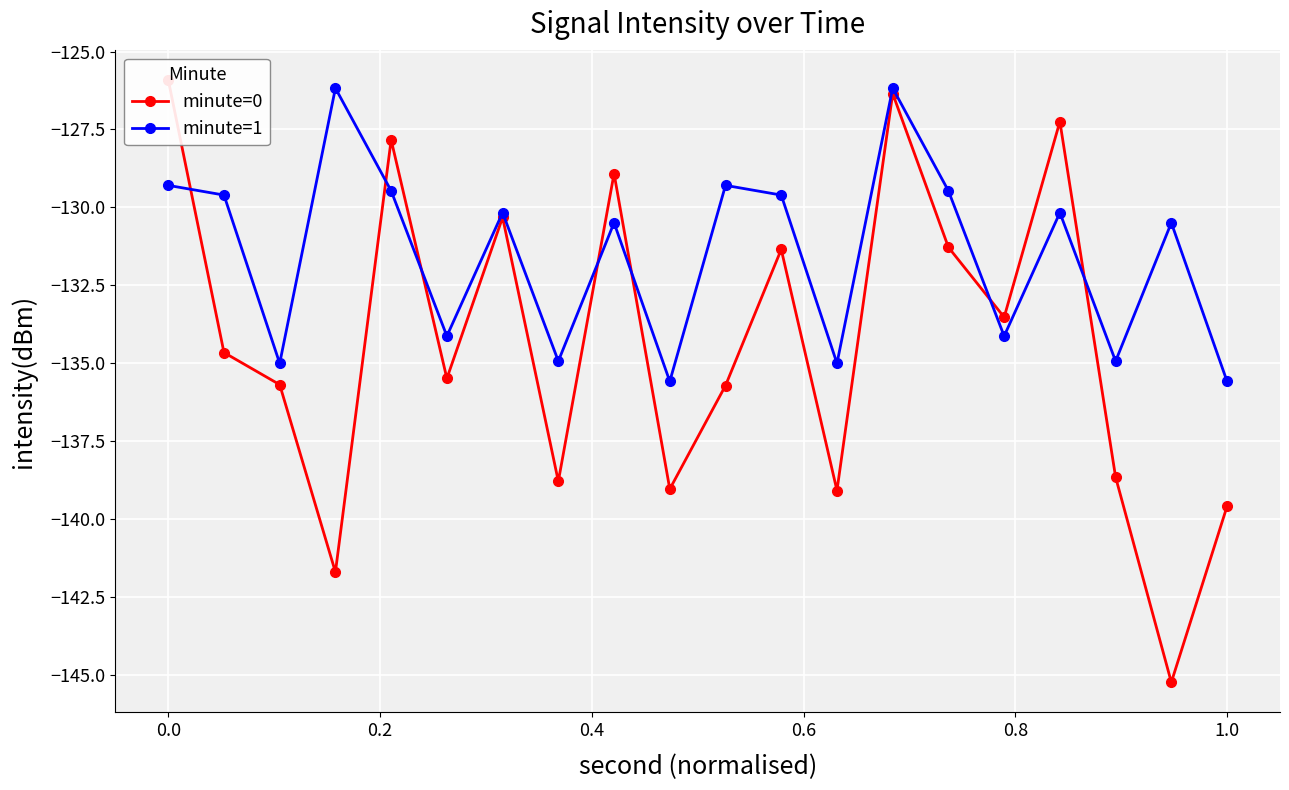

In minute=1, how many points are lower than both neighbors (excluding endpoints)?

7